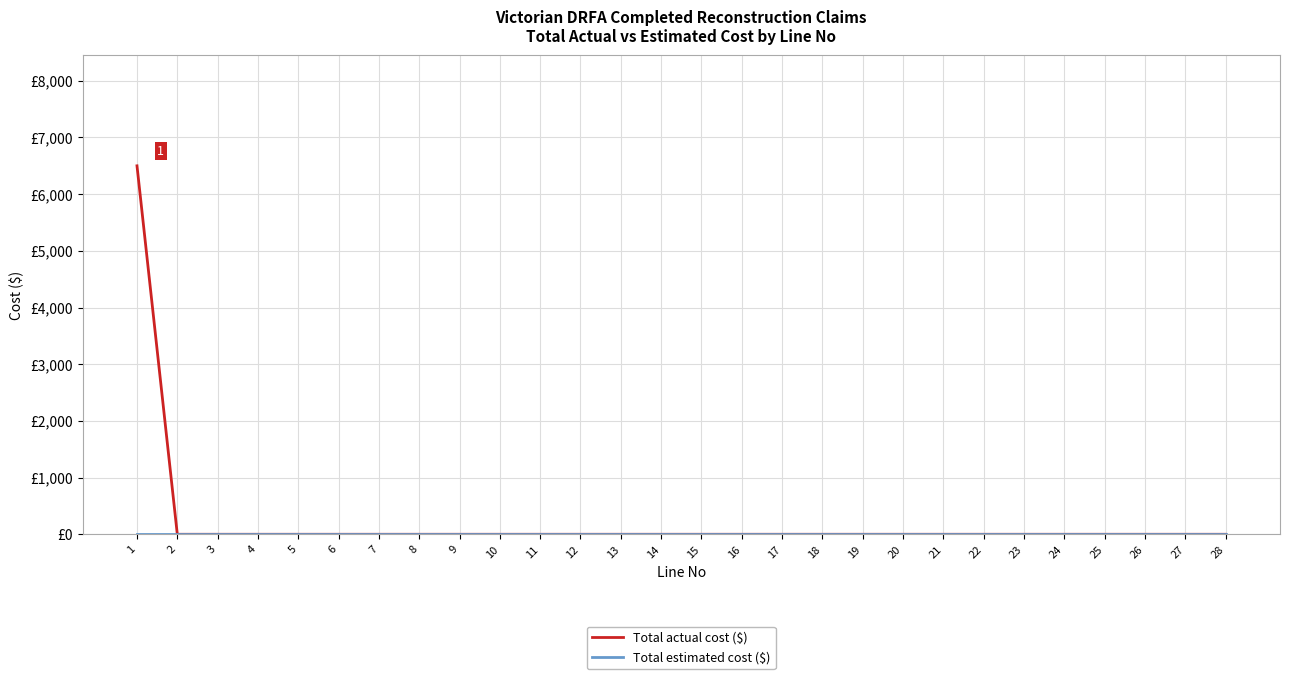

Reading left to right, extract all data points from this chart.

Total actual cost ($): 6500	0	0	0	0	0	0	0	0	0	0	0	0	0	0	0	0	0	0	0	0	0	0	0	0	0	0	0
Total estimated cost ($): 0	0	0	0	0	0	0	0	0	0	0	0	0	0	0	0	0	0	0	0	0	0	0	0	0	0	0	0